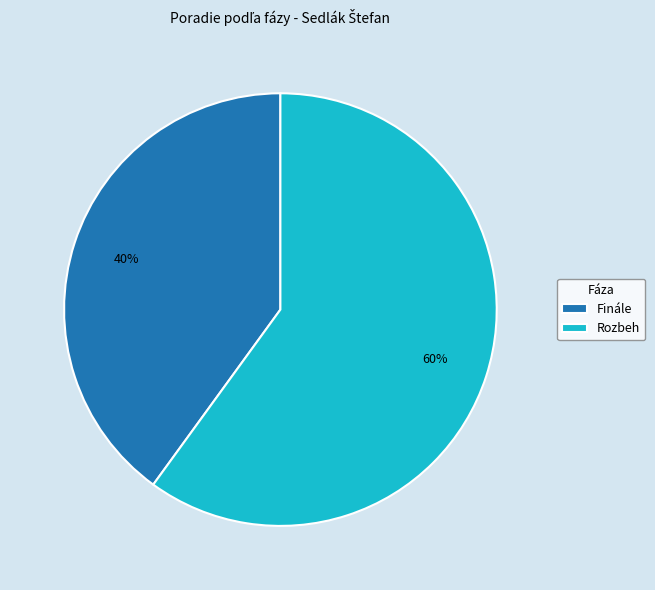

Is the sum of Finále and Rozbeh greater than half?

Yes